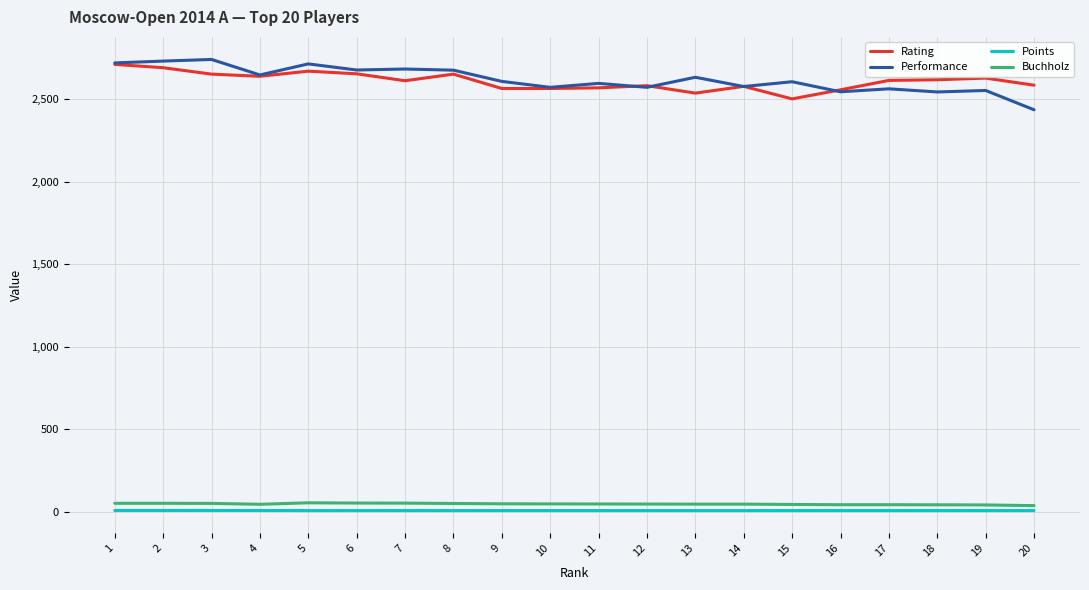

Is the value of Performance at 12 greater than the value of Points at 1?

Yes